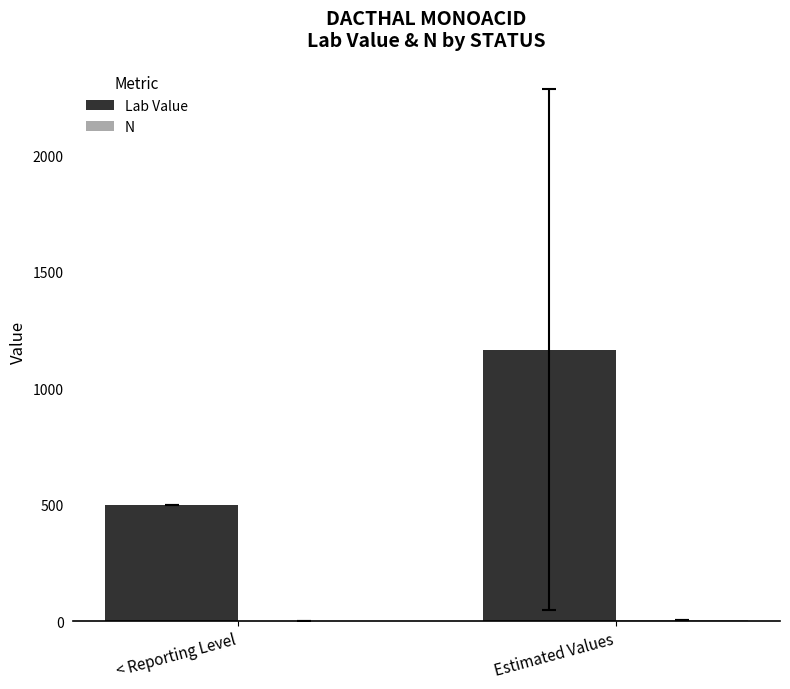

True or false: Lab Value has a value of 500.0 at < Reporting Level.

True